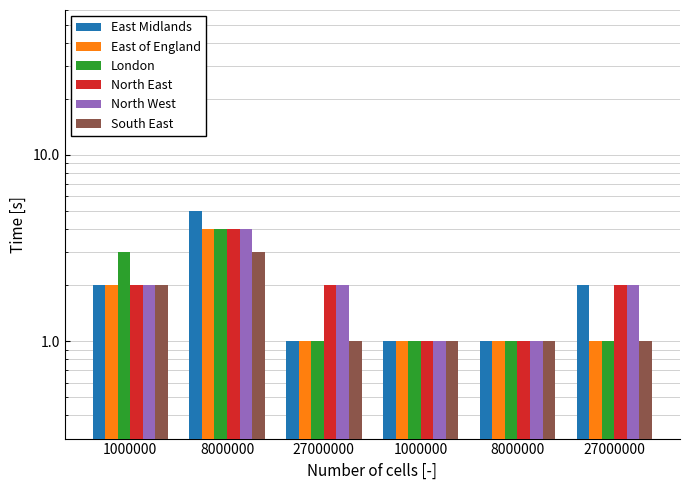

At which label is East Midlands closest to 3?

1000000